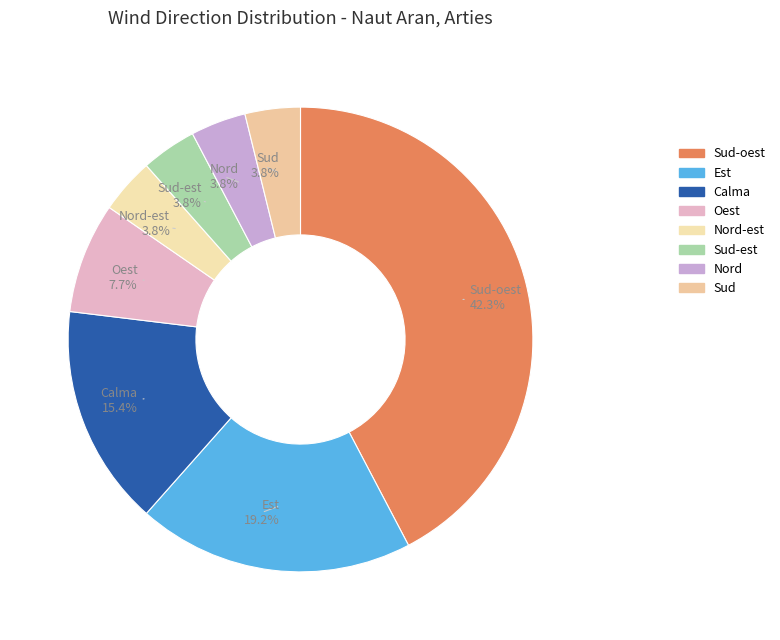

To the nearest percent, what portion does Nord represent?

4%